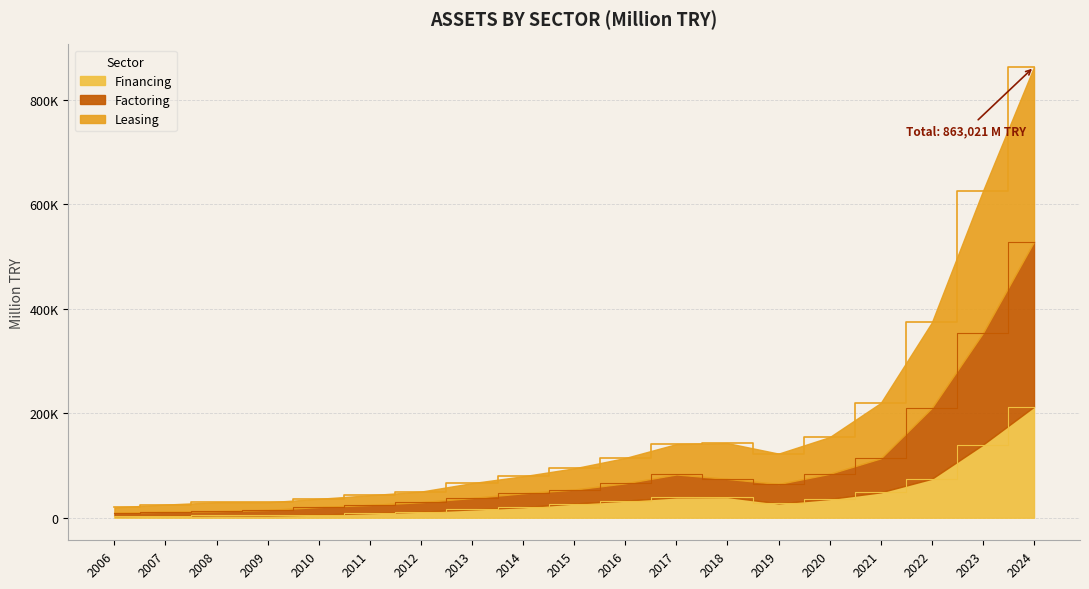

Which series has the largest range (max minus min)?

Leasing